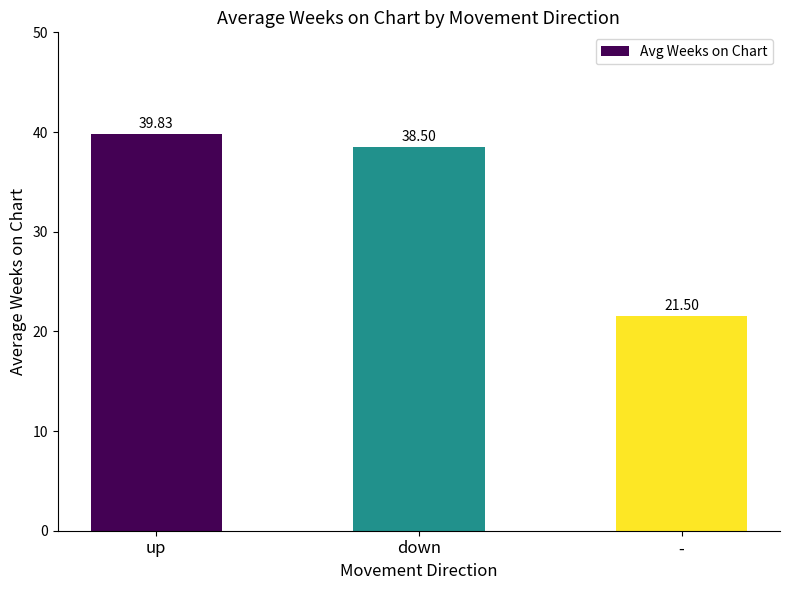

What is the smallest value displayed?

21.5